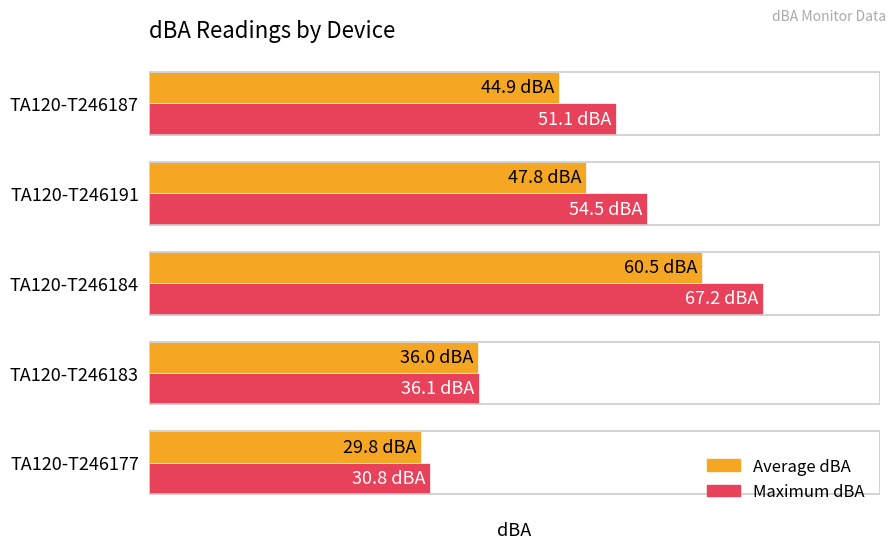

What are all the series names shown in the legend?

Average dBA, Maximum dBA